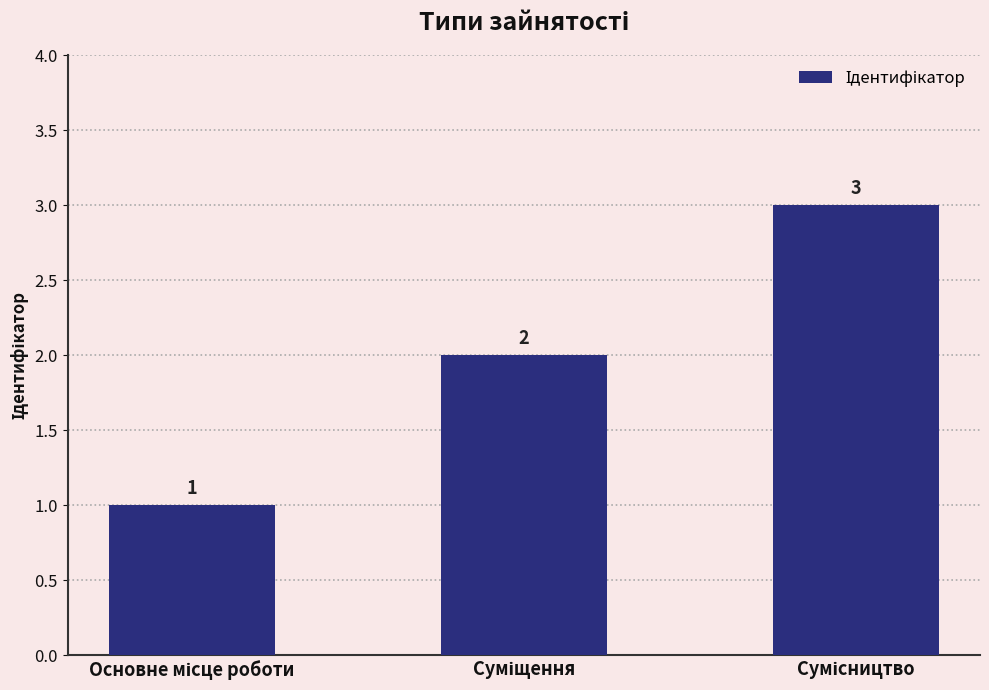

What is the sum of all values?

6